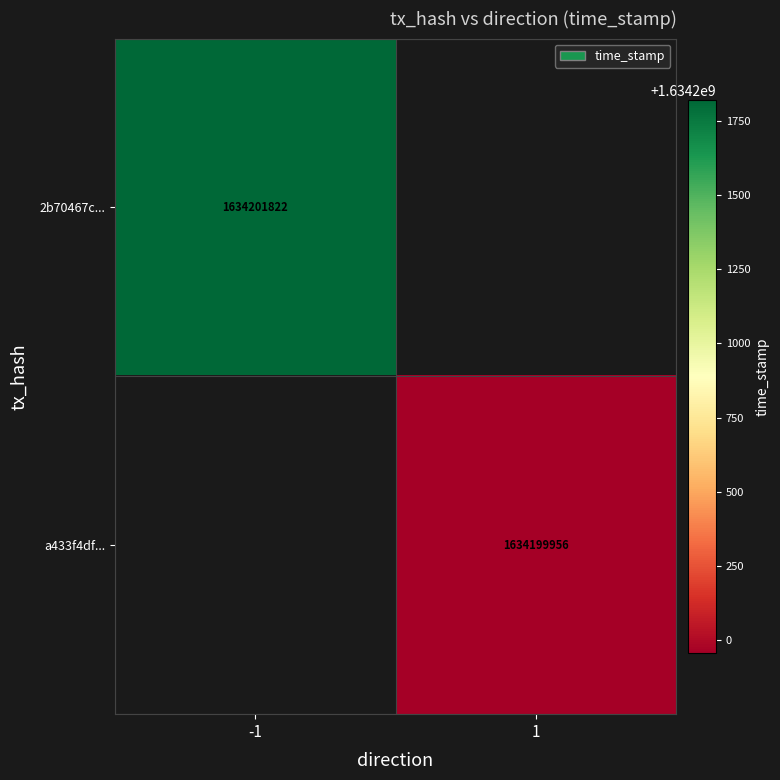

The a433f4df... series shows 1634199956 at 1. True or false?

True